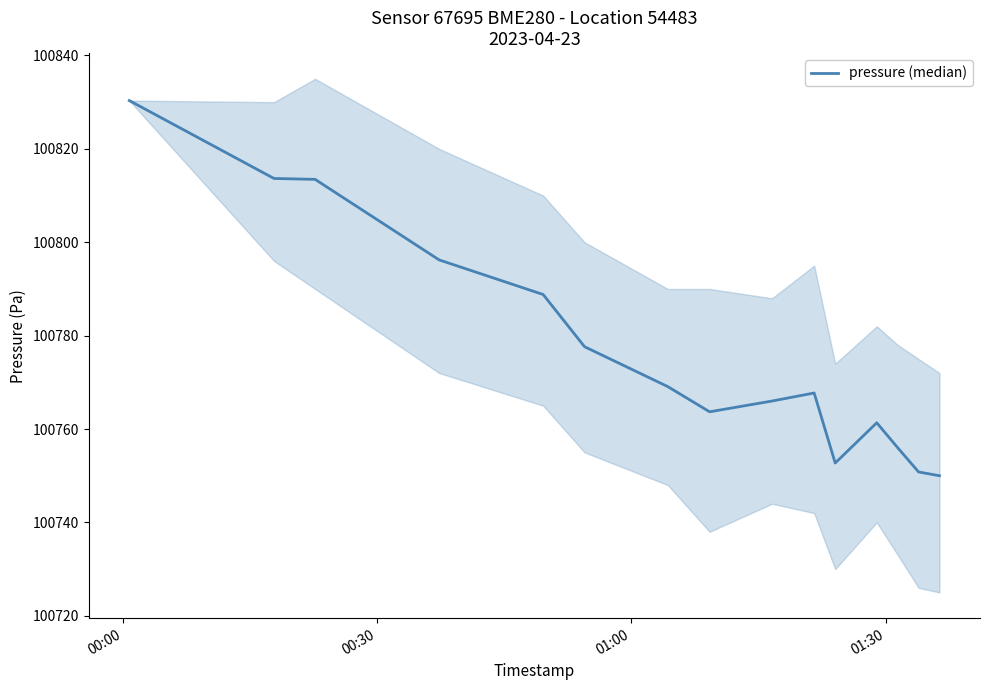

What is the minimum value shown in the chart?

100750.0